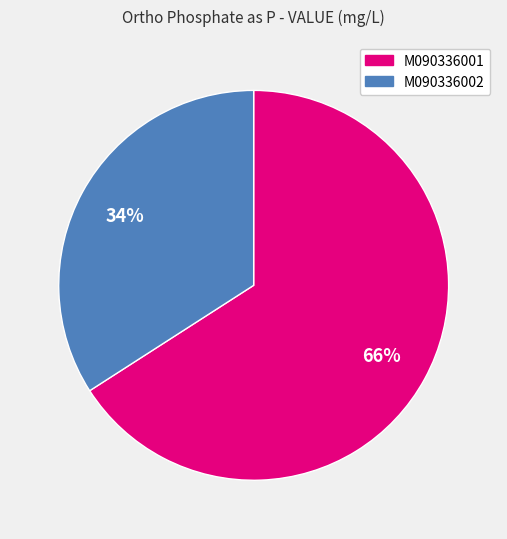

What is the smallest slice in the pie chart?

M090336002